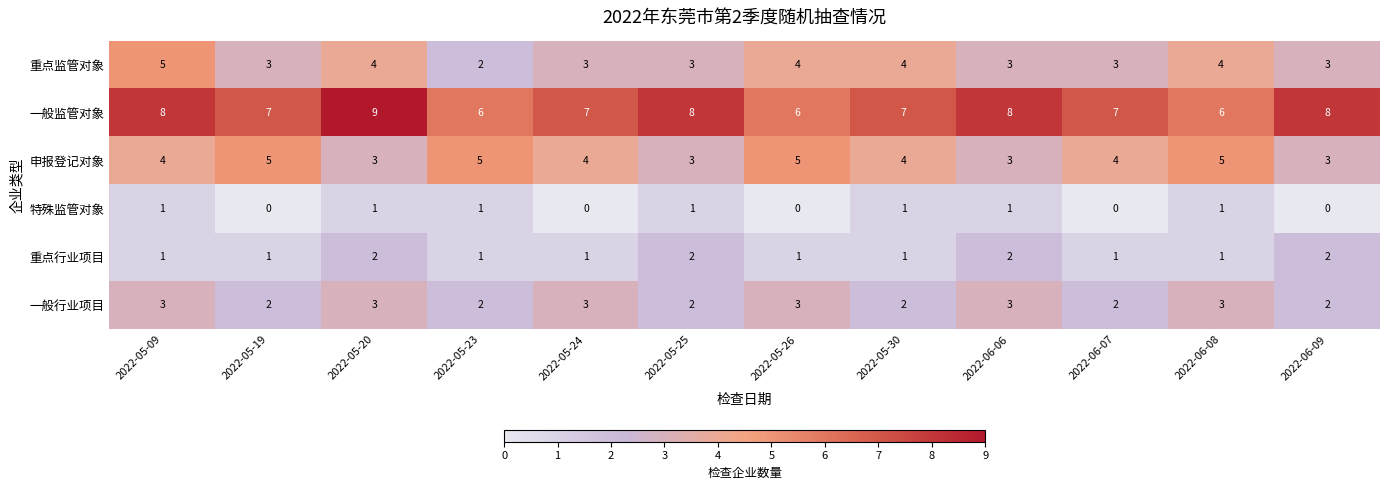

At how many categories does at least one series exceed 0?

12